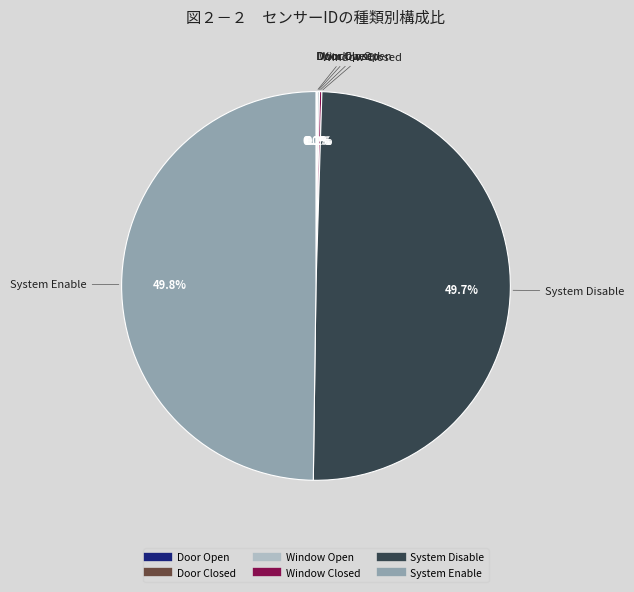

How much of the chart is everything except System Enable?

50.2%